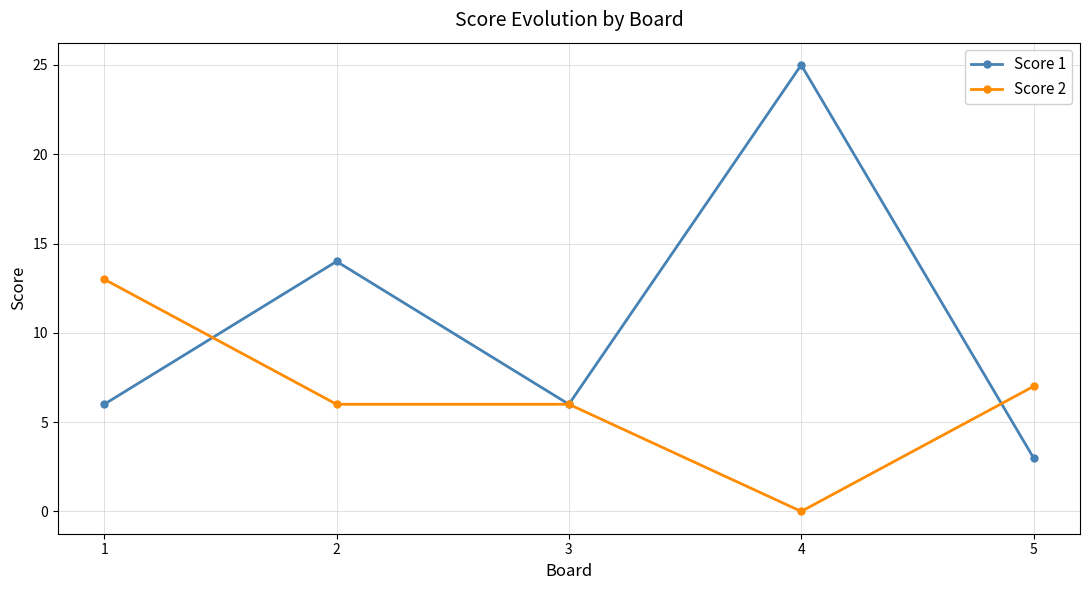

True or false: Score 2 has a value of 6 at 2.

True